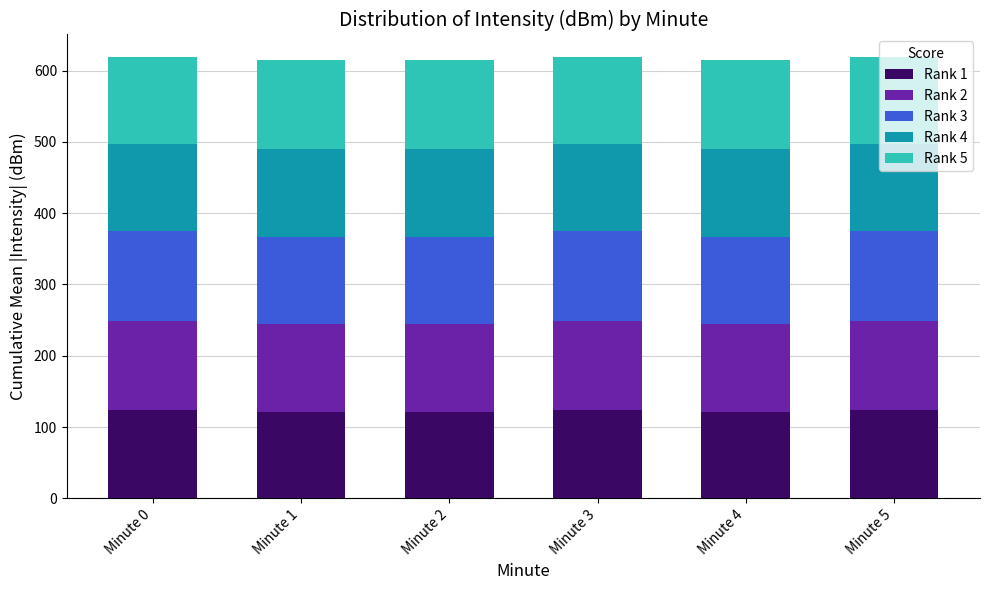

What is the lowest value of the Rank 1 series?

121.3